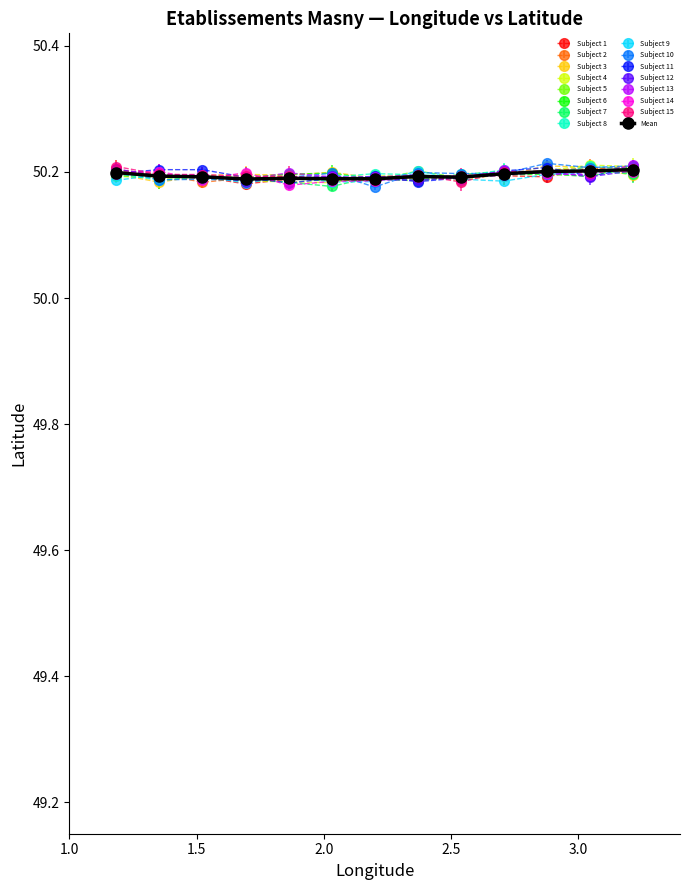

At how many categories does at least one series exceed 50?

13